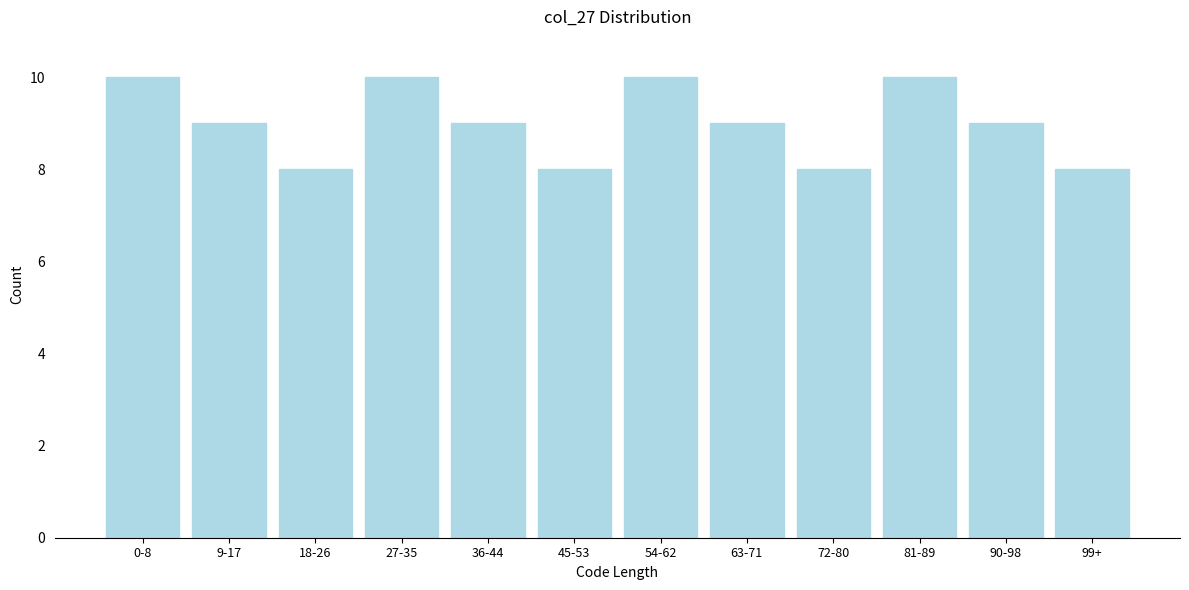

Reading left to right, list all the values displayed in this chart.

10	9	8	10	9	8	10	9	8	10	9	8